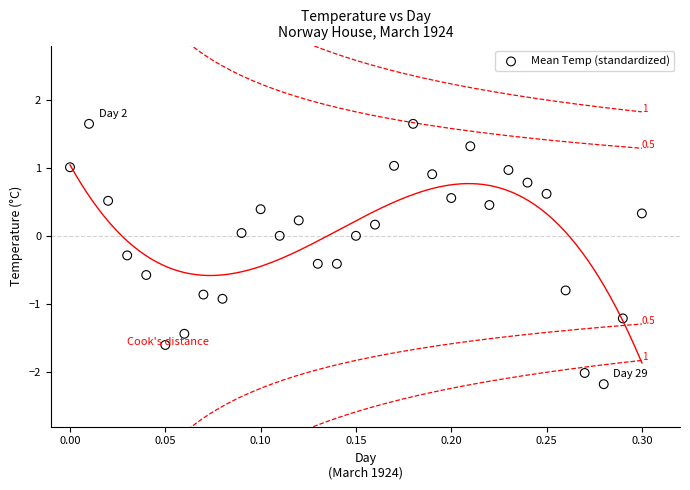

What is the range of Y values (max minus min)?

3.8